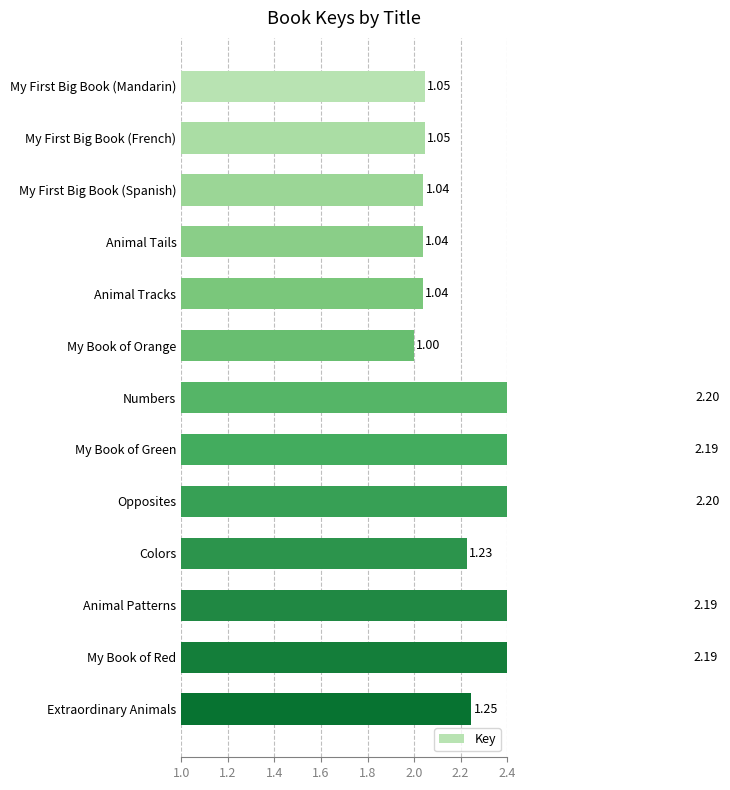

Approximately how many times larger is the value at Extraordinary Animals compared to My Book of Red?

0.6